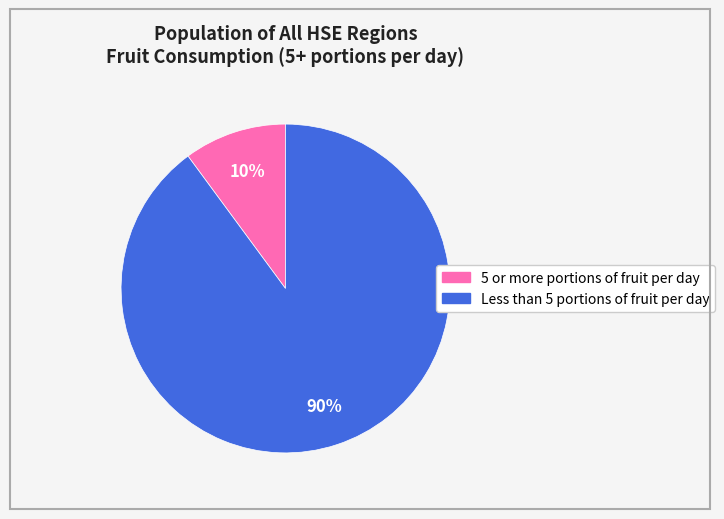

Which has a higher value, Less than 5 portions of fruit per day or 5 or more portions of fruit per day?

Less than 5 portions of fruit per day